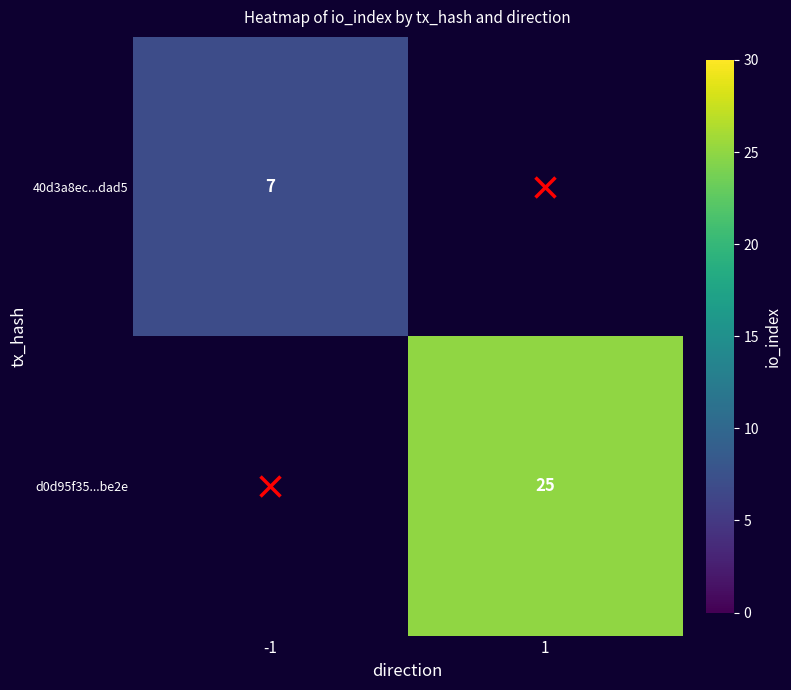

True or false: 40d3a8ec...dad5 has a value of 3.9 at -1.

False